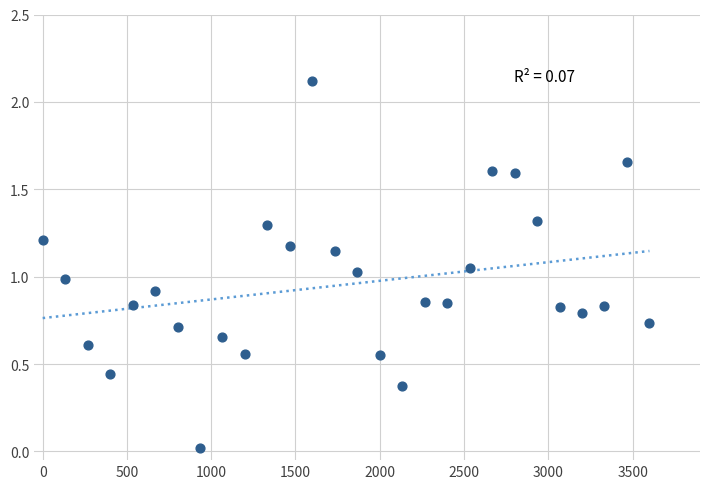

What is the range of Y values (max minus min)?

2.1